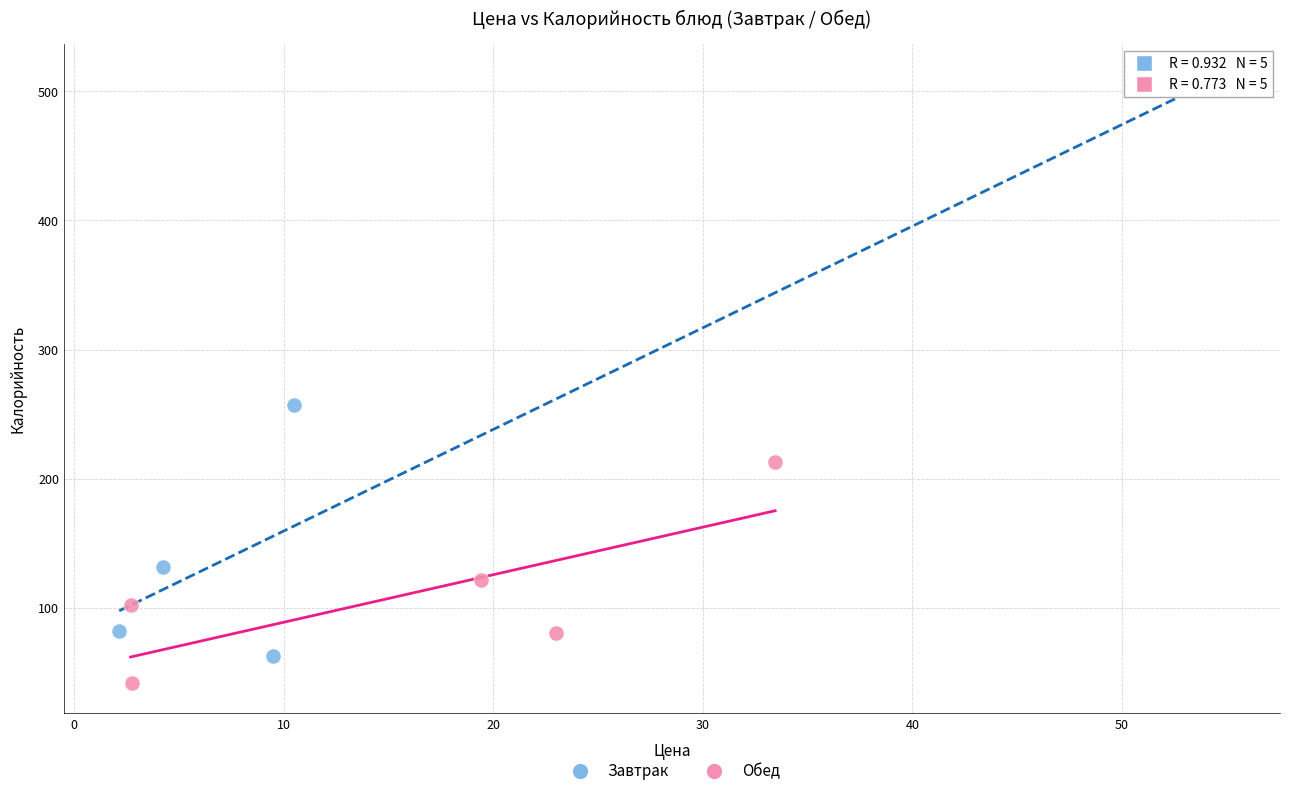

Which series reaches the minimum Y coordinate?

Обед